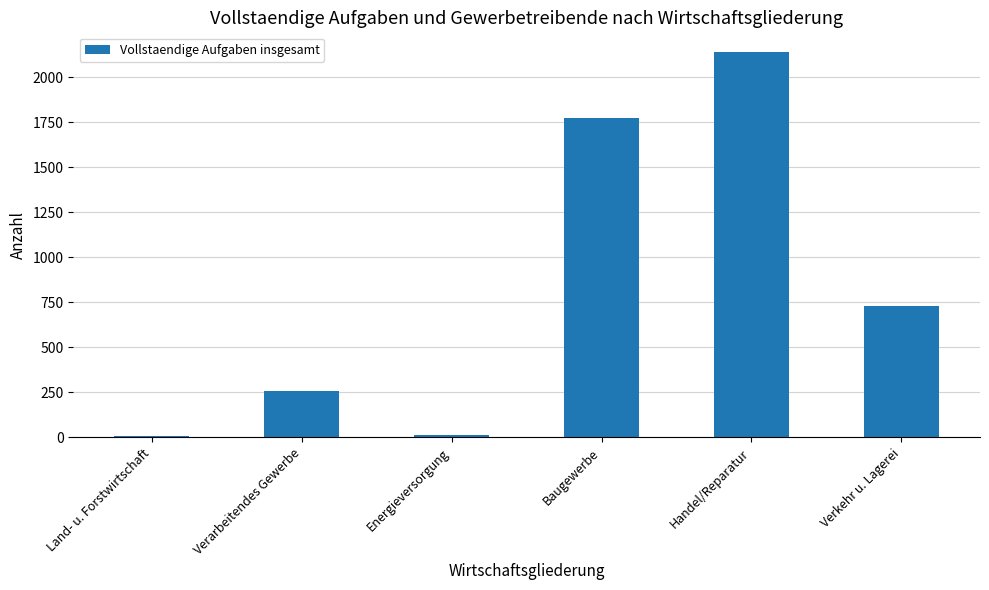

Are the bars horizontal?

No